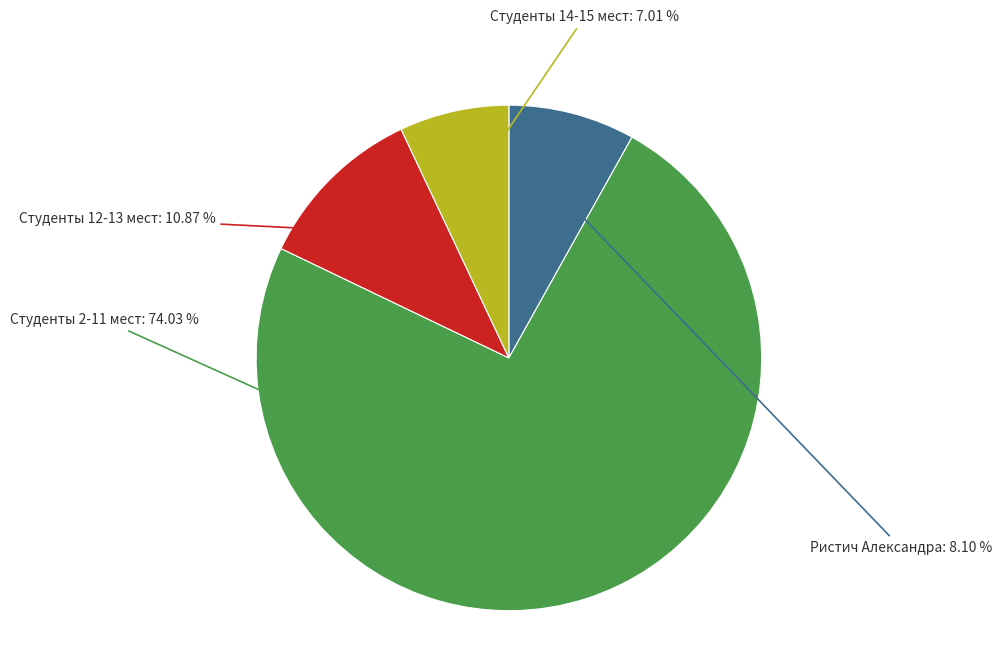

Is there any slice that represents more than half of the pie?

Yes